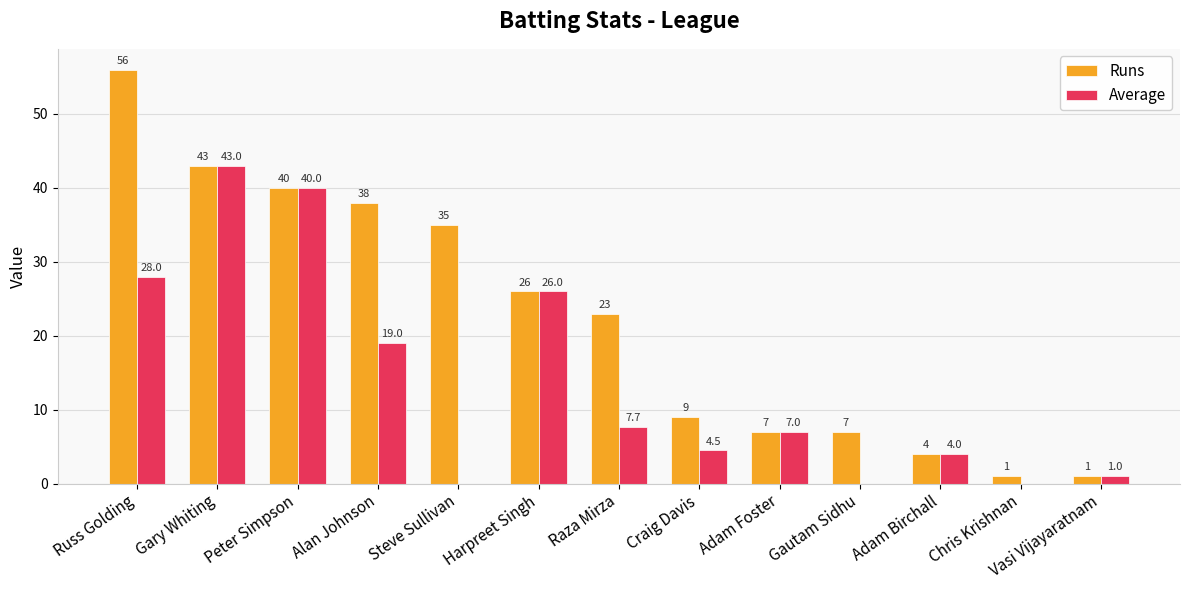

What is the maximum value shown in the chart?

56.0